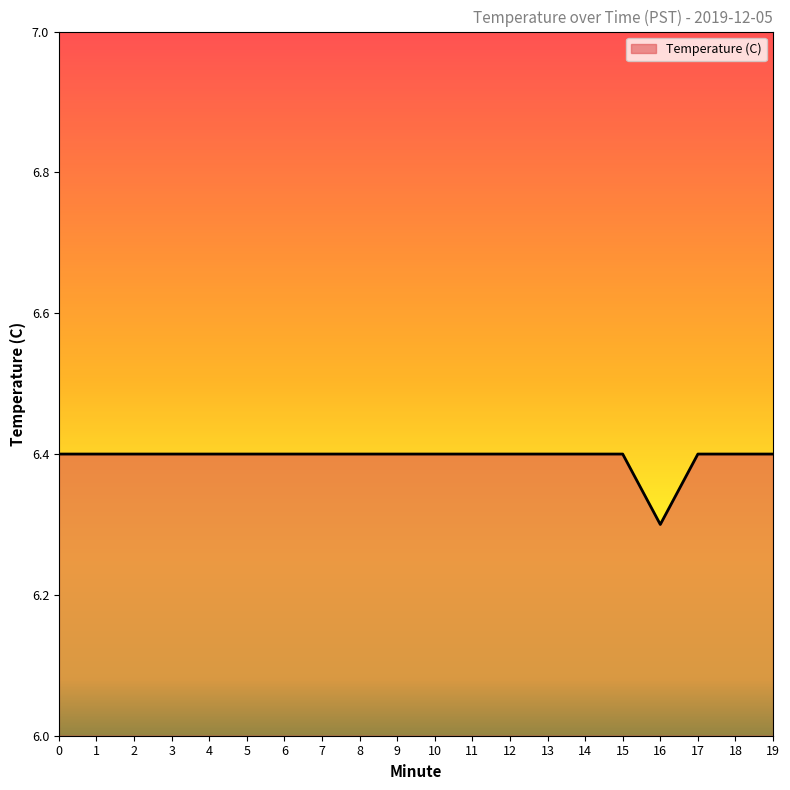

What is the sum of the values at 19 and 9?

12.8